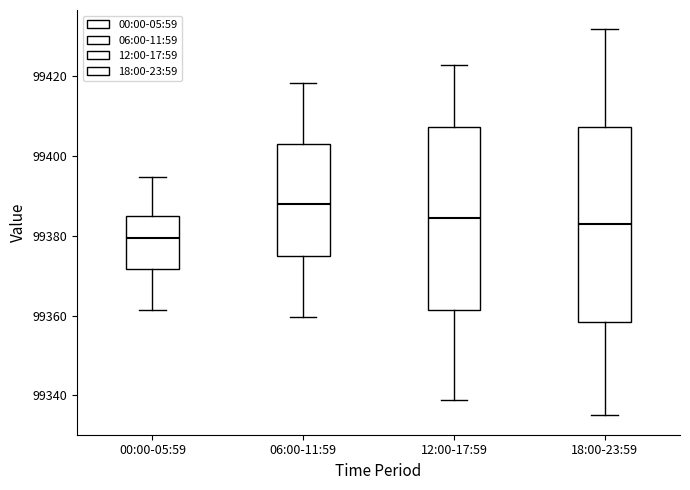

Reading left to right, read every box against the y-axis: the position of its median line, the range the box covers, and the ends of its whiskers. The values are not printed on the chart, so give them approximately, as read against the axis.

00:00-05:59: median 99380, box 99372 to 99384, whiskers 99362 to 99394
06:00-11:59: median 99388, box 99376 to 99402, whiskers 99360 to 99418
12:00-17:59: median 99384, box 99362 to 99408, whiskers 99338 to 99422
18:00-23:59: median 99382, box 99358 to 99408, whiskers 99336 to 99432